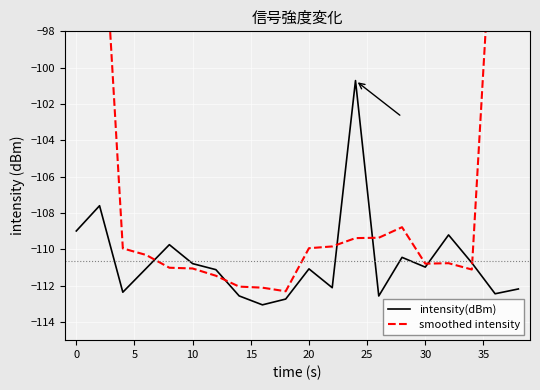

True or false: intensity(dBm) has a value of -110.8 at 10.

True